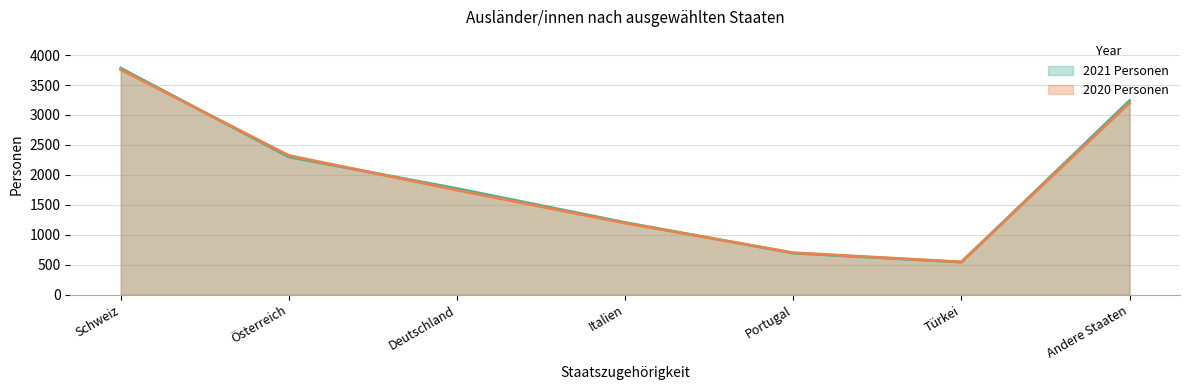

How many data points in 2020 Personen are less than 1744?

3